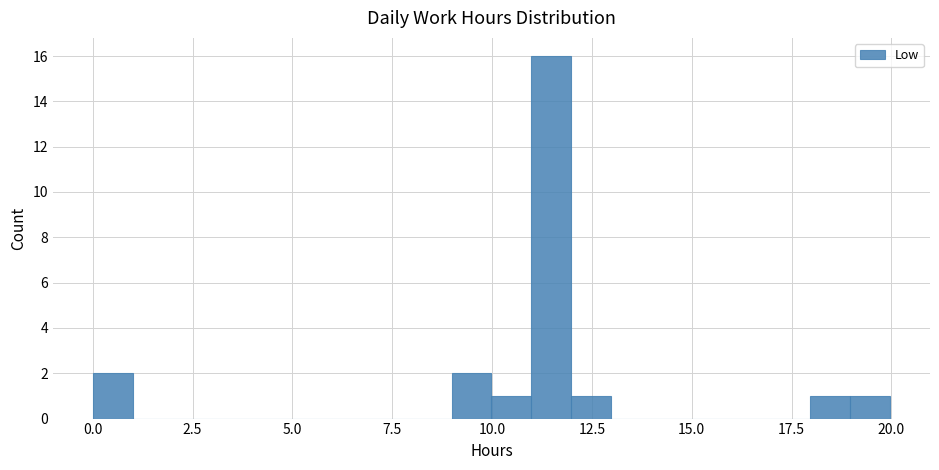

Read against the x-axis, roughly where is the centre of the tallest bar?

11.5